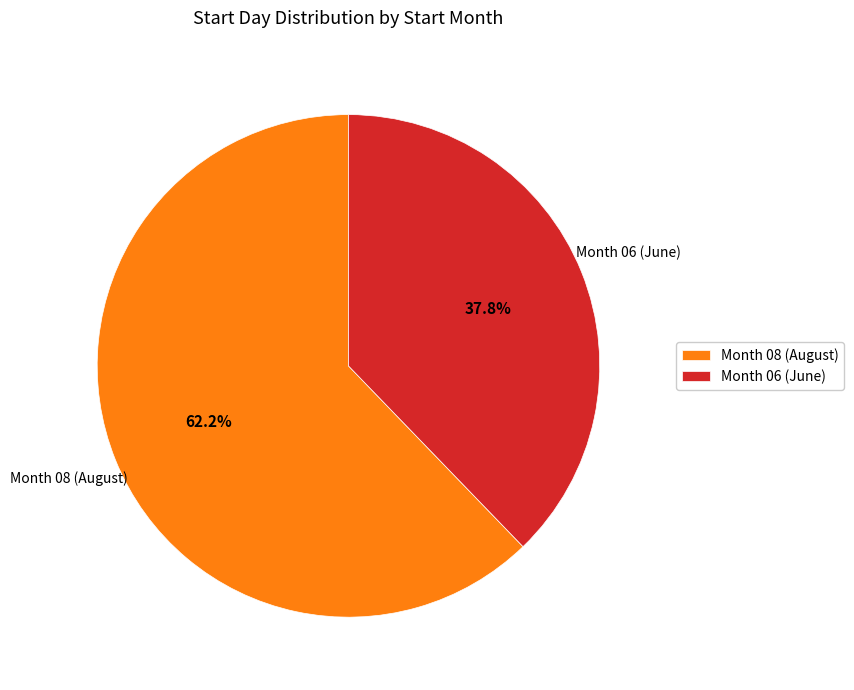

Which slice is the largest?

Month 08 (August)